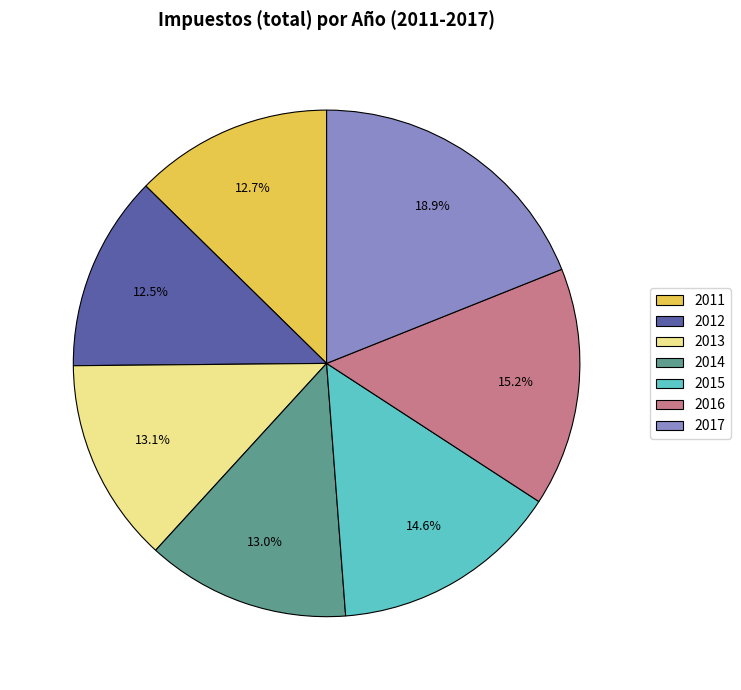

Is it true that 2014 is 13% of the pie?

True